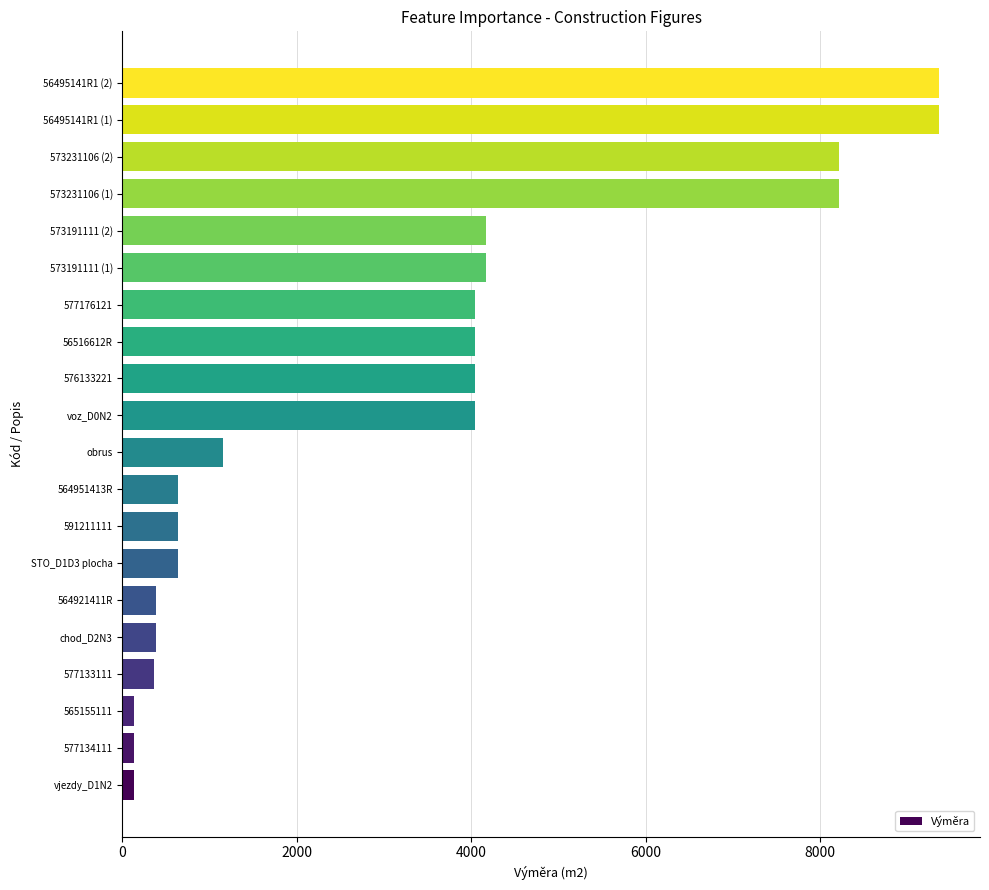

Is it true that the value at 576133221 is 4046.0?

True